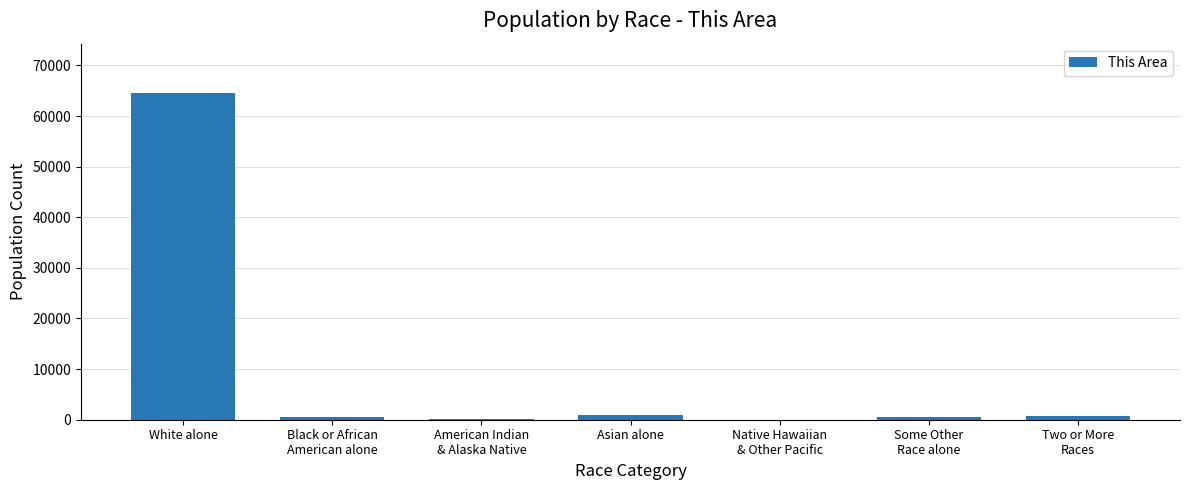

What is the sum of all values?

67379